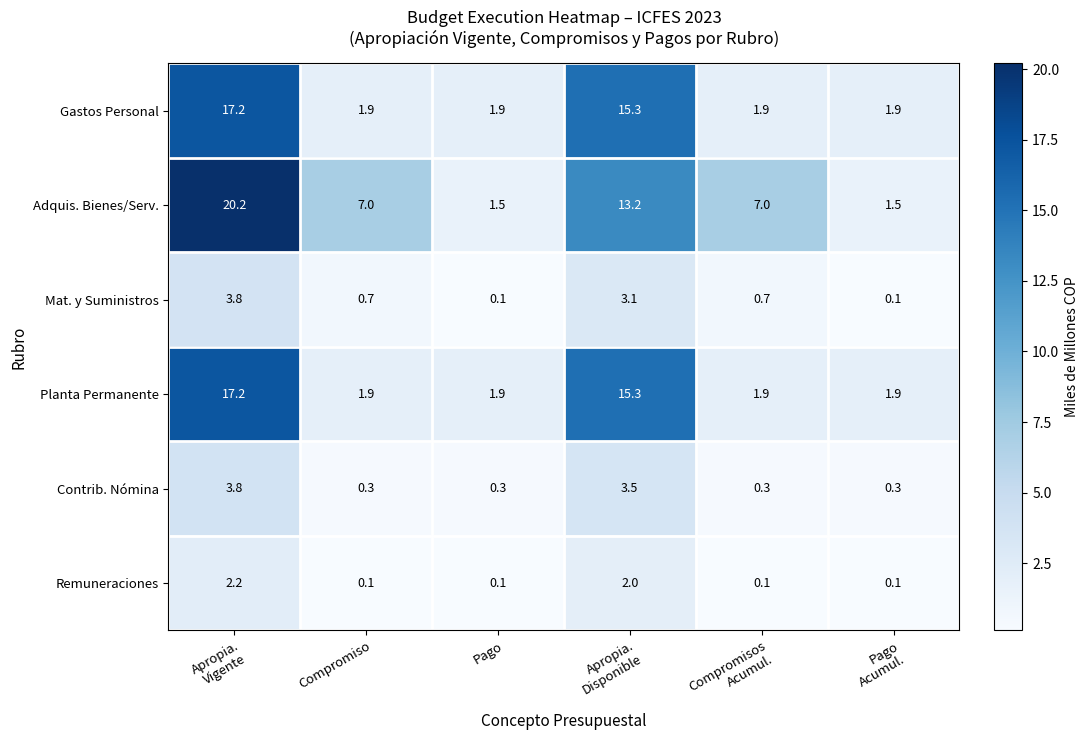

What is the average value of the Gastos Personal series?

6.7